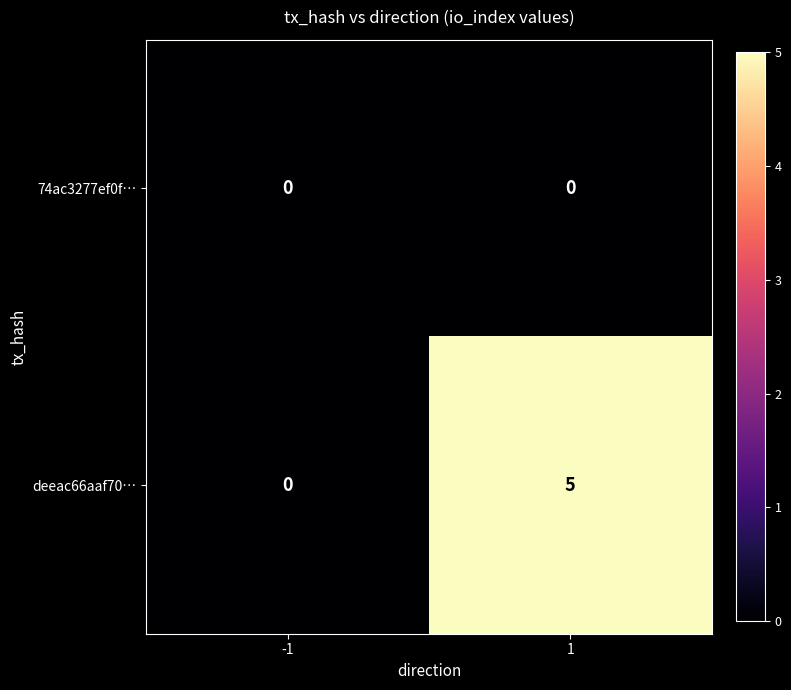

Which series changed the most between -1 and 1?

deeac66aaf70…